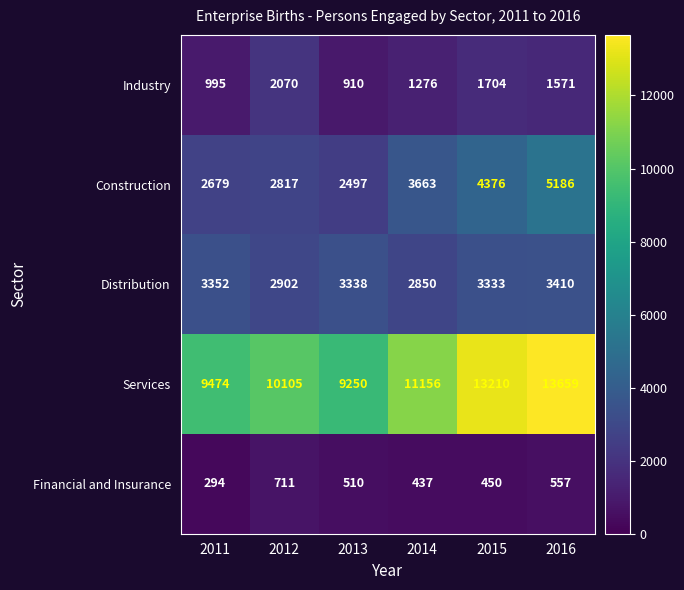

Reading left to right, list all the values displayed in this chart.

Industry: 995	2070	910	1276	1704	1571
Construction: 2679	2817	2497	3663	4376	5186
Distribution: 3352	2902	3338	2850	3333	3410
Services: 9474	10105	9250	11156	13210	13659
Financial and Insurance: 294	711	510	437	450	557